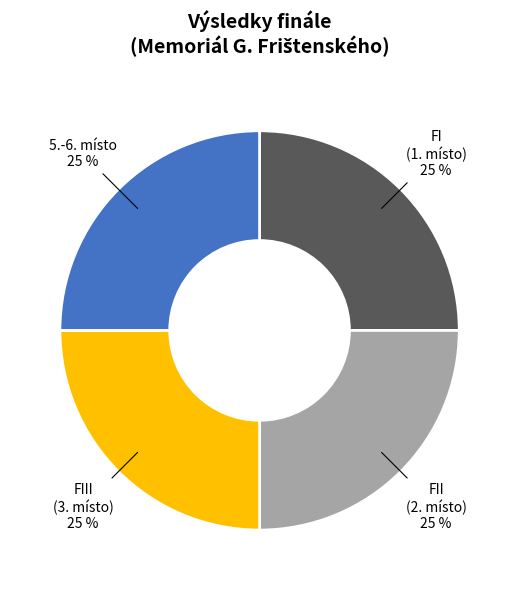

To the nearest percent, what is the average slice percentage?

25%